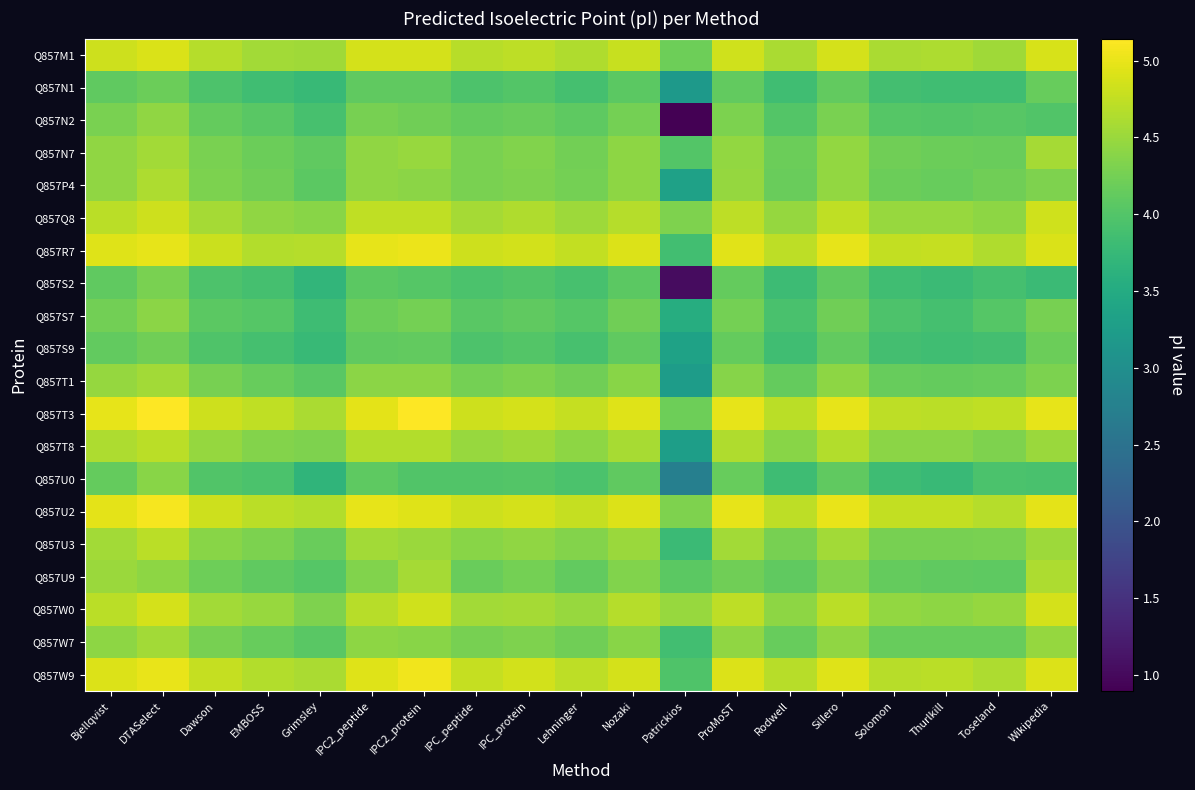

What is the total value across all series at Bjellqvist?

90.5